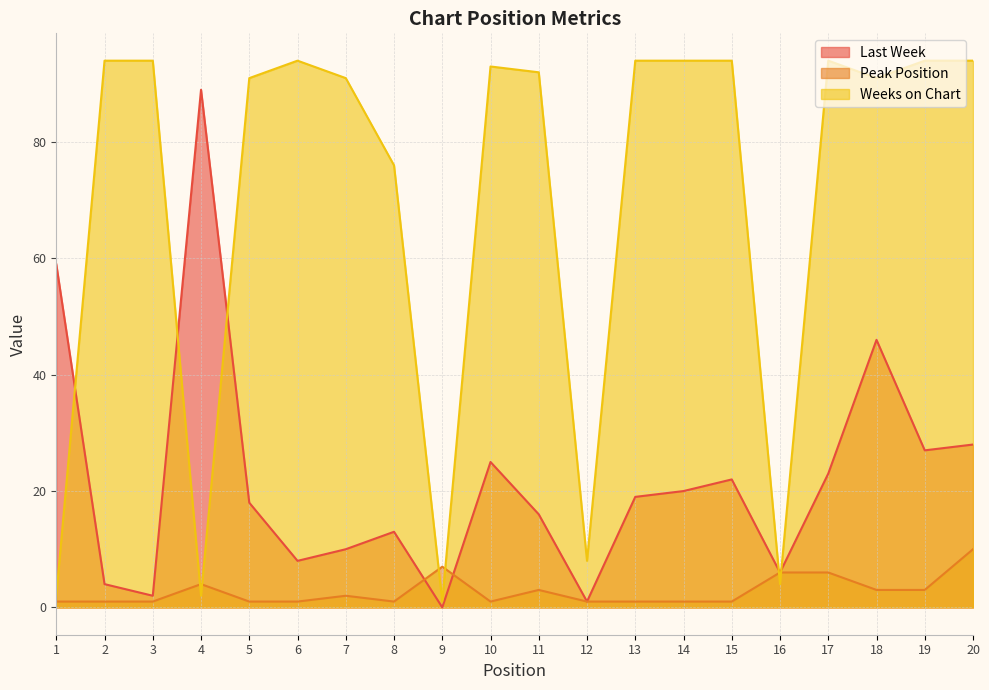

The value of Last Week at 19 is 19. True or false?

False